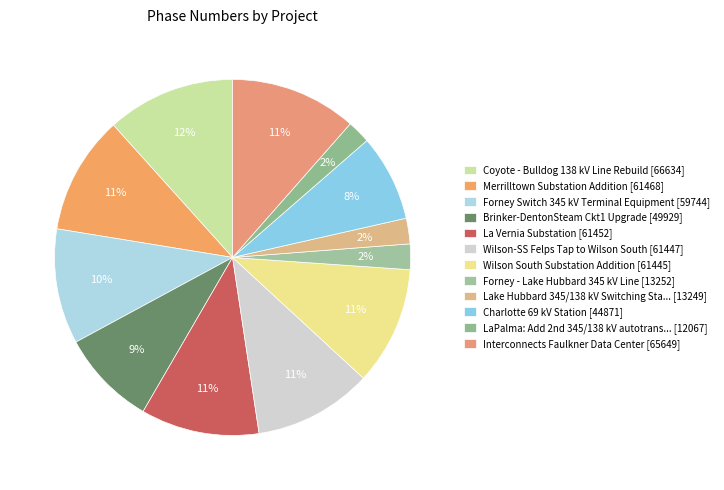

How many slices are in this pie chart?

12